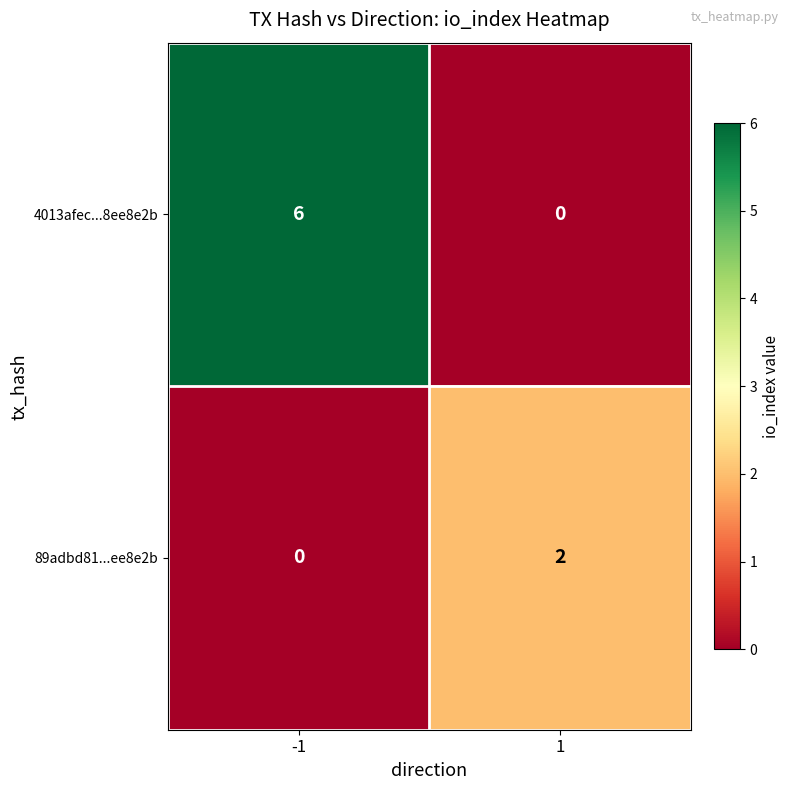

Which series has the largest range (max minus min)?

4013afec...8ee8e2b